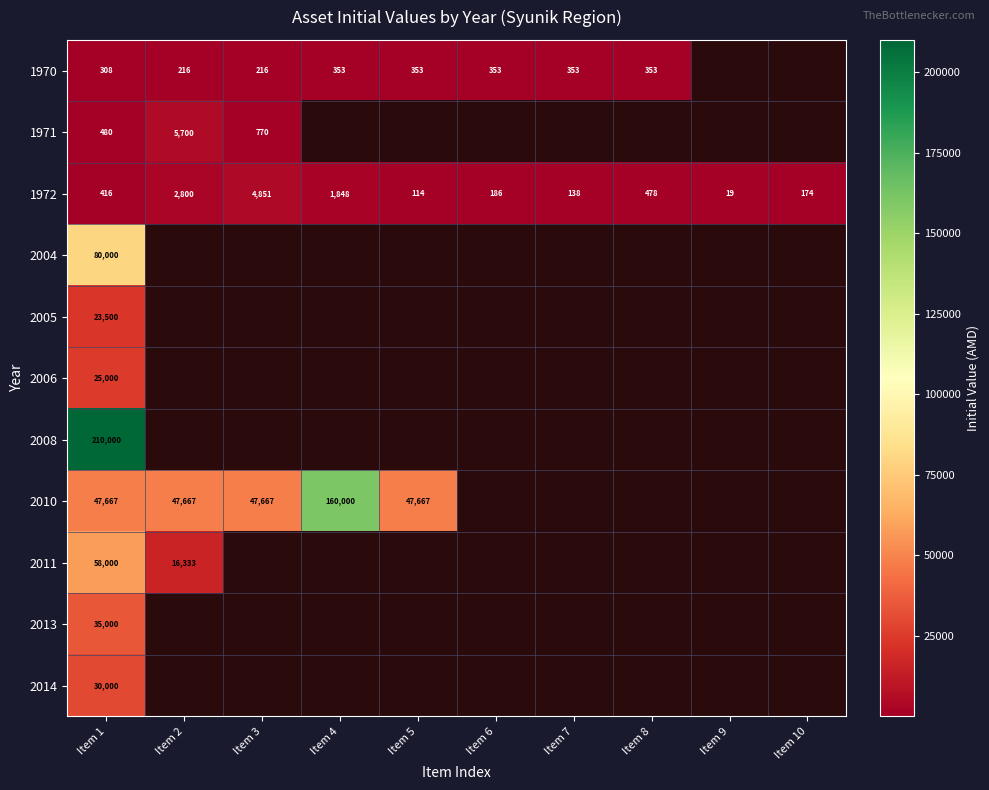

At Item 1, list the series in order from largest to smallest.

2008, 2004, 2011, 2010, 2013, 2014, 2006, 2005, 1971, 1972, 1970